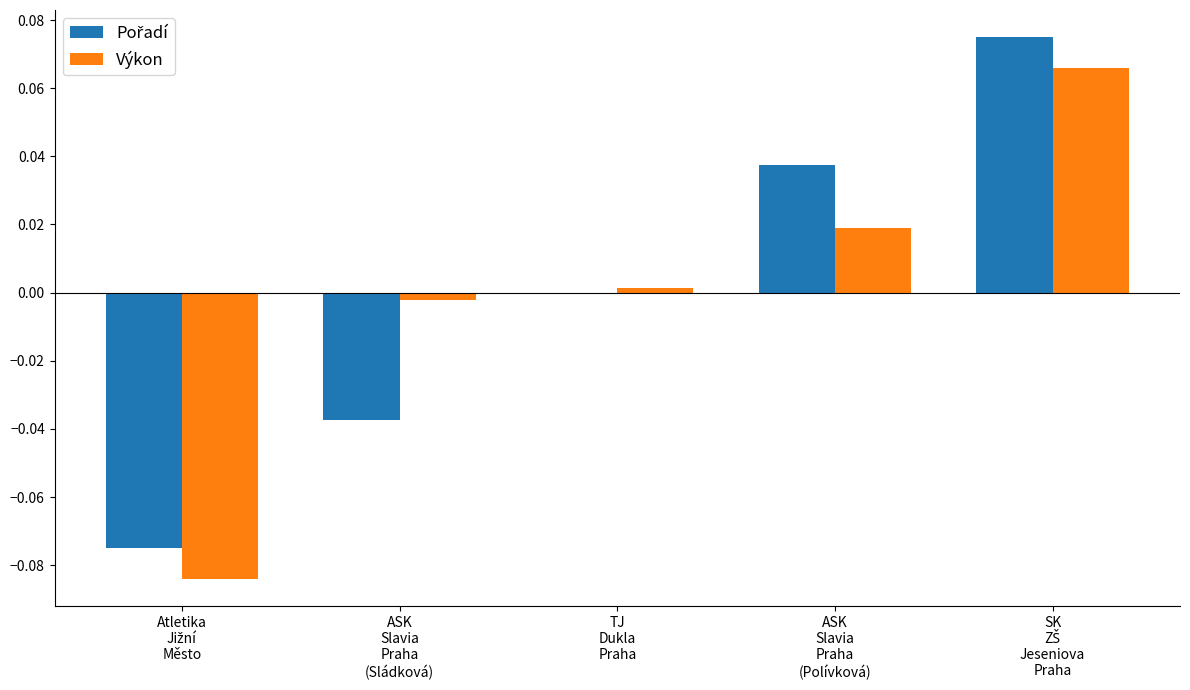

How many values in the Výkon series exceed 0?

3